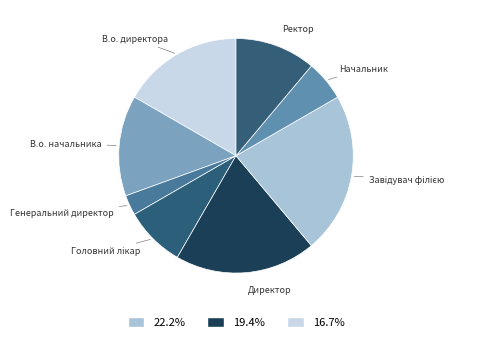

Which category has the smallest portion of the pie?

Генеральний директор